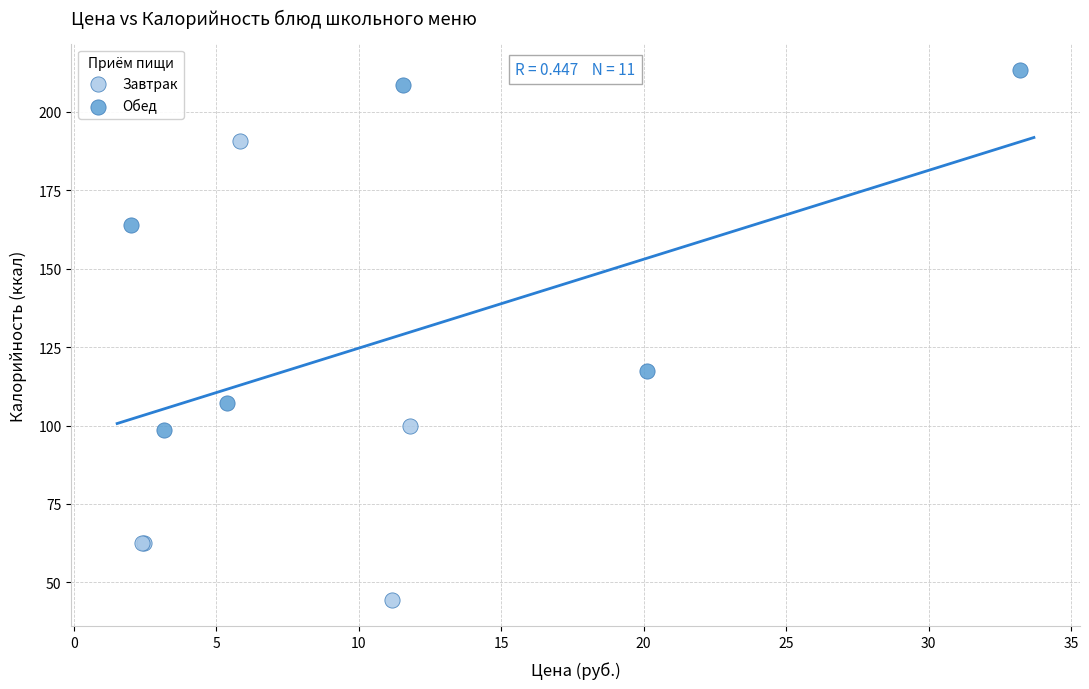

What are all the series names shown in the legend?

Завтрак, Обед